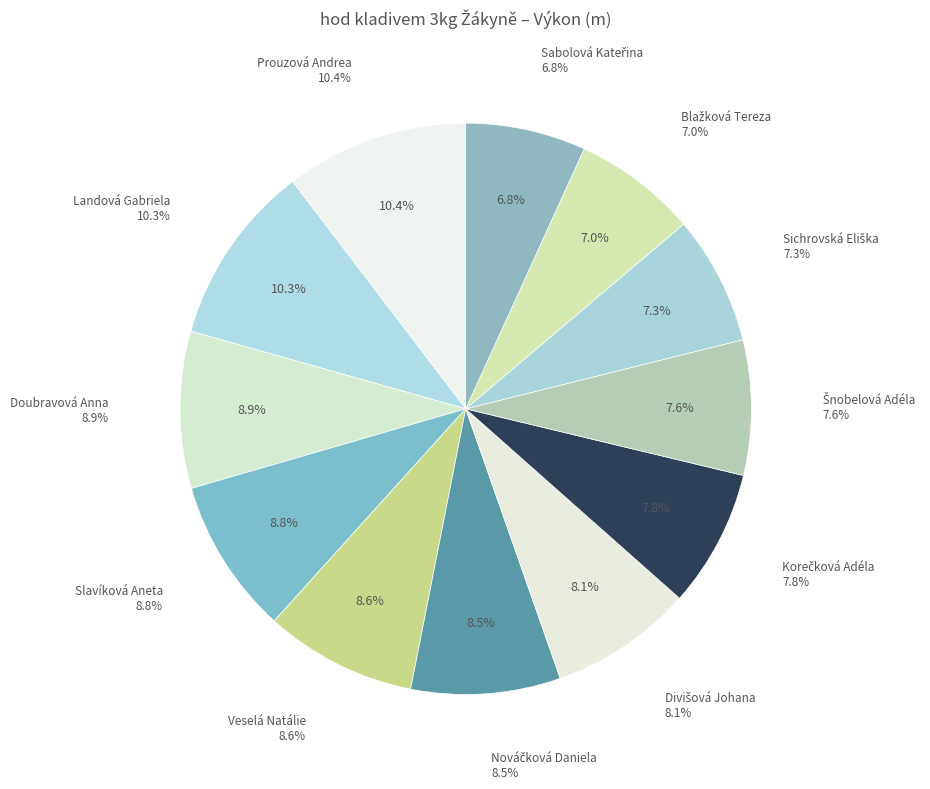

How many segments does this pie chart have?

12